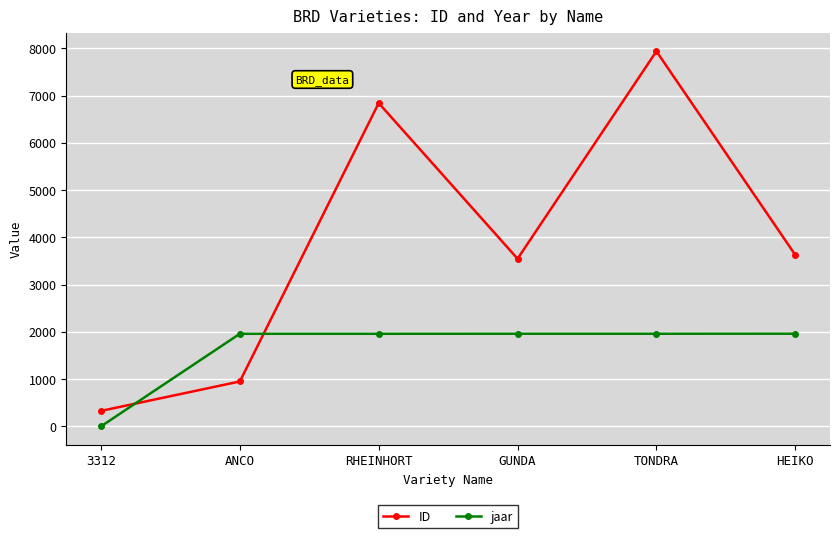

What is the label of the 1st point from the left?

3312